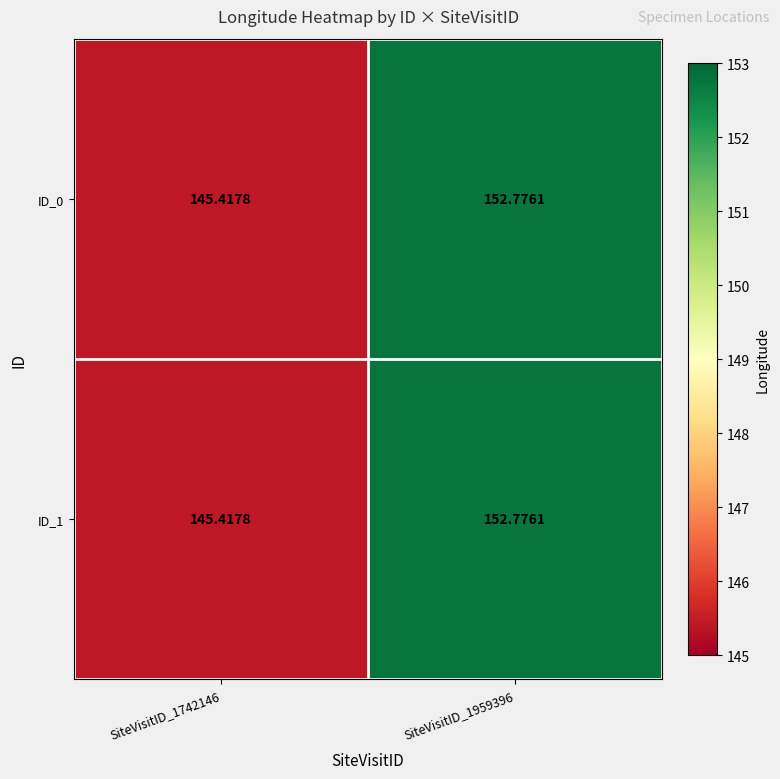

How many data points in ID_1 are above 152?

1